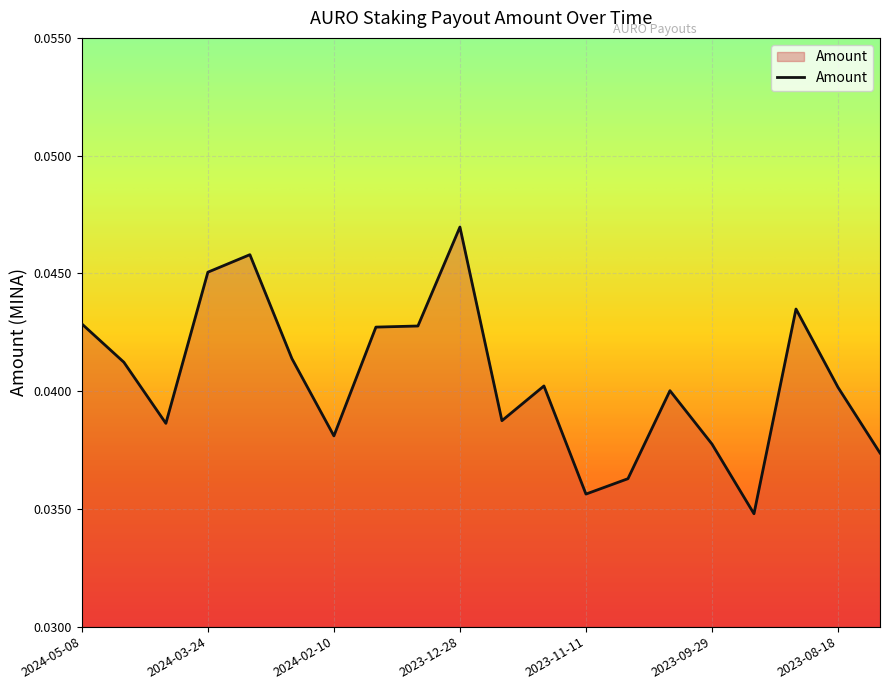

Which category has the highest value across all series?

2023-12-28